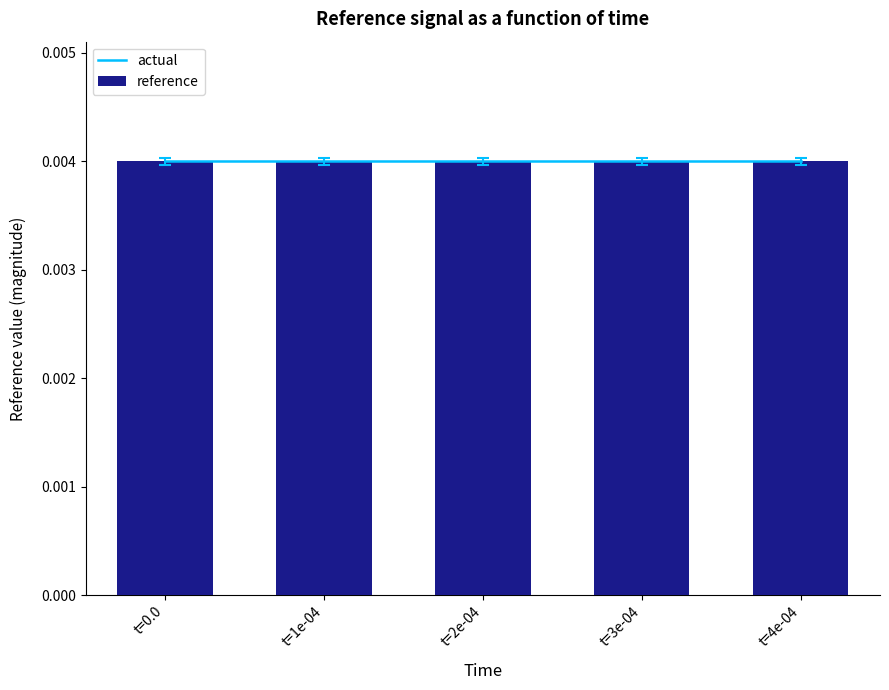

Count the number of categories in the chart.

5